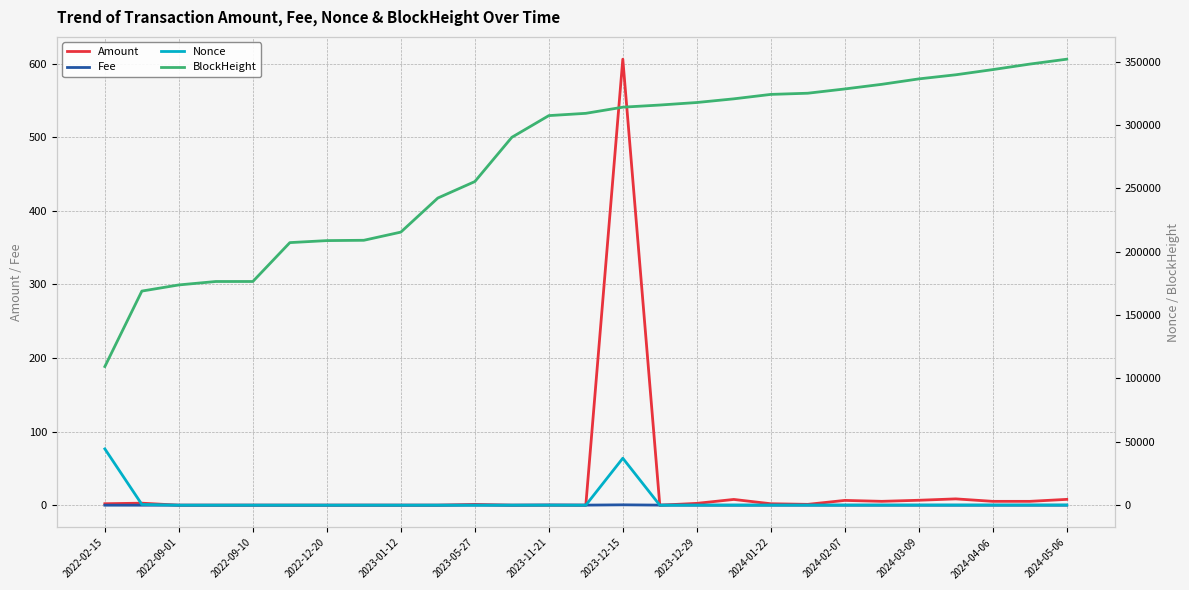

Reading left to right, what are all the values shown in this chart?

Amount: 2.0	2.7	0.0	0.0	0.0	0.0	0.0	0.0	0.0	0.0	1.0	0.0	0.0	0.0	606.0	0.0	2.5	7.8	2.0	1.2	6.5	5.2	6.7	8.6	5.2	5.2	7.9
Fee: 0.0	0.0	0.0	0.0	0.0	0.0	0.0	0.0	0.0	0.0	0.1	0.0	0.3	0.1	0.5	0.1	0.0	0.0	0.0	0.0	0.0	0.0	0.0	0.0	0.0	0.0	0.0
Nonce: 44411.0	594.0	8.0	11.0	25.0	12.0	13.0	27.0	6.0	19.0	1.0	22.0	0.0	0.0	37054.0	1.0	84.0	87.0	92.0	97.0	102.0	108.0	116.0	124.0	132.0	140.0	150.0
BlockHeight: 109391.0	168908.0	173760.0	176461.0	176467.0	207137.0	208725.0	208977.0	215420.0	242309.0	255290.0	290201.0	307321.0	309121.0	313976.0	315663.0	317653.0	320557.0	324051.0	324984.0	328350.0	332010.0	336286.0	339530.0	343620.0	347965.0	351831.0